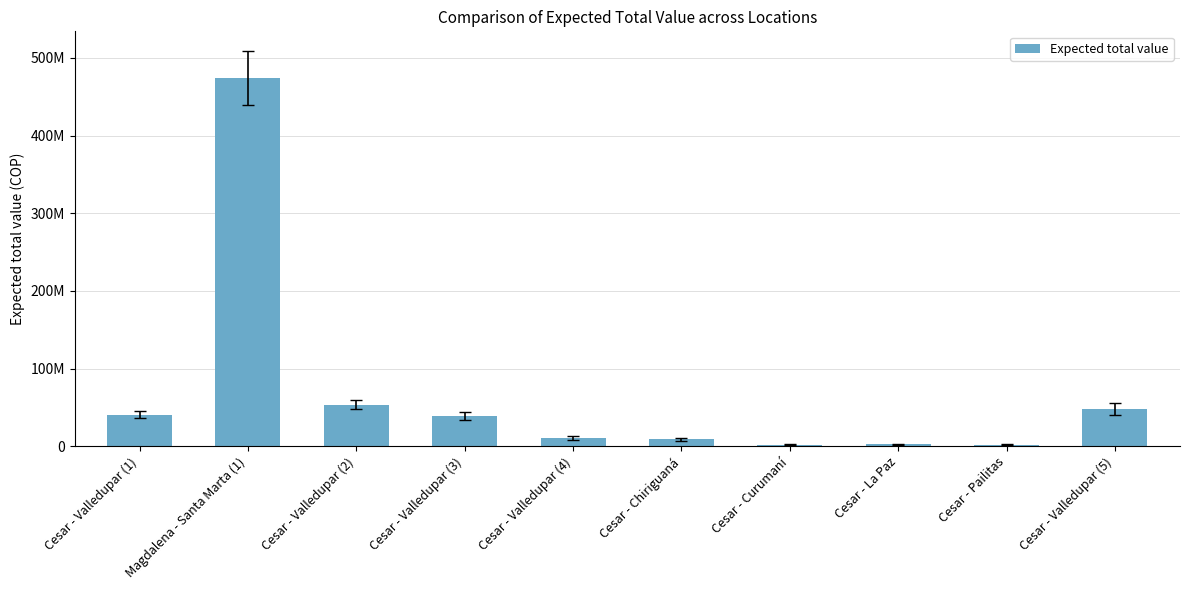

What is the smallest value displayed?

1952955